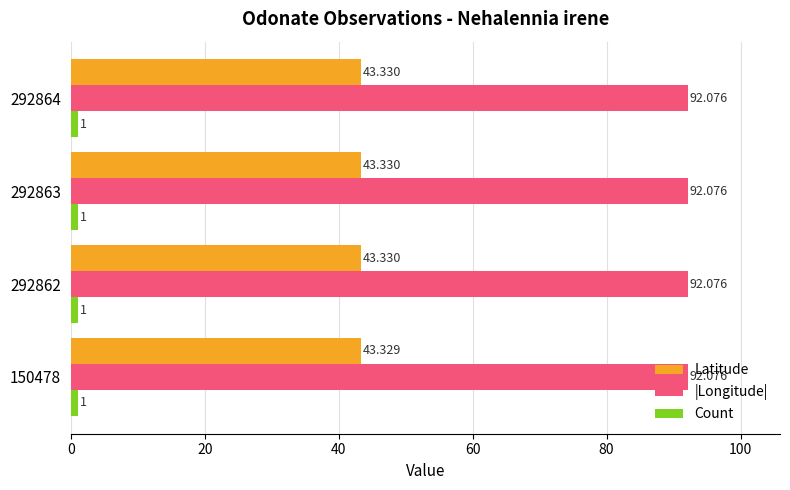

Which series has the widest spread of values?

Latitude